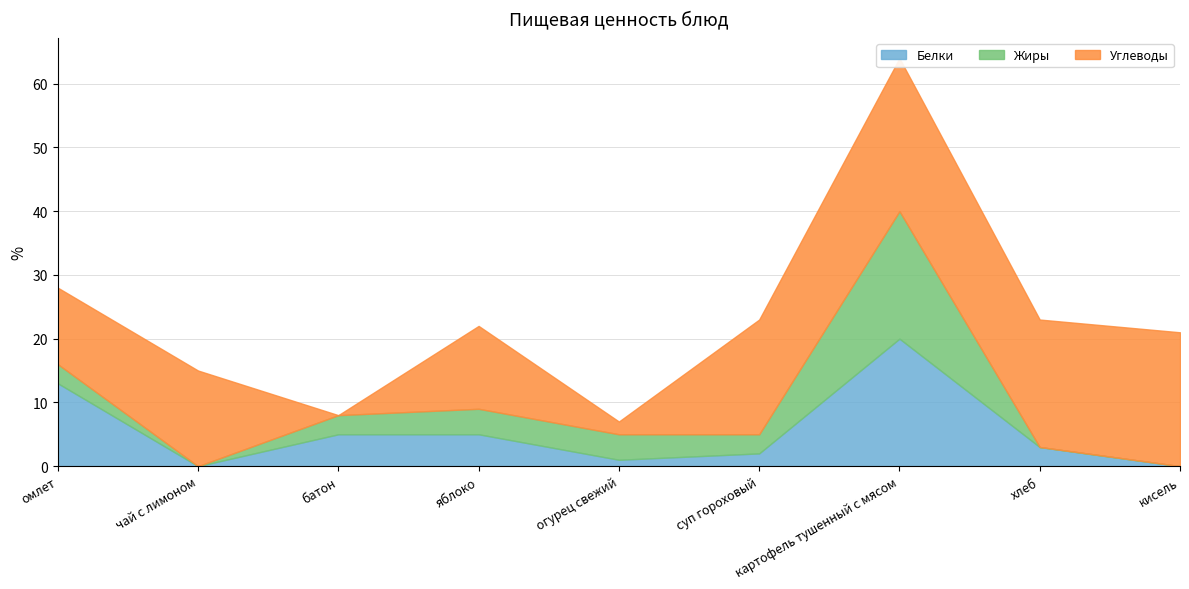

Is the value of Жиры at батон greater than the value of Белки at омлет?

No